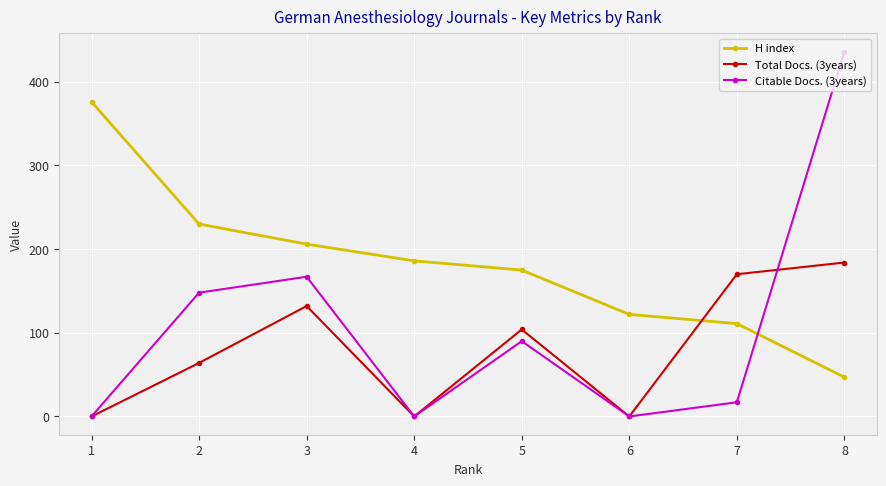

Which series has the largest range (max minus min)?

Citable Docs. (3years)